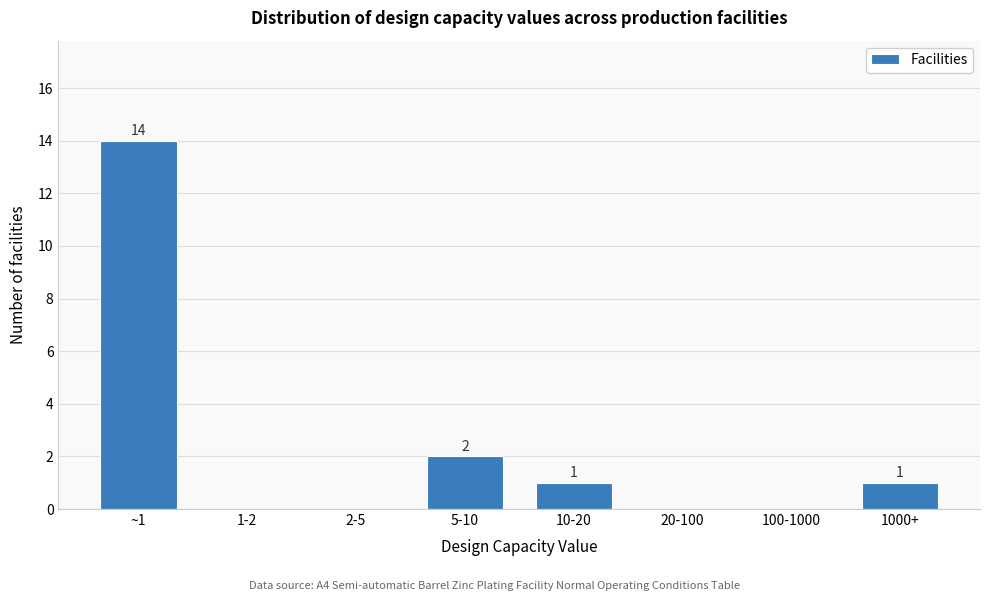

Reading left to right, list all the values displayed in this chart.

~1=14	1-2=0	2-5=0	5-10=2	10-20=1	20-100=0	100-1000=0	1000+=1